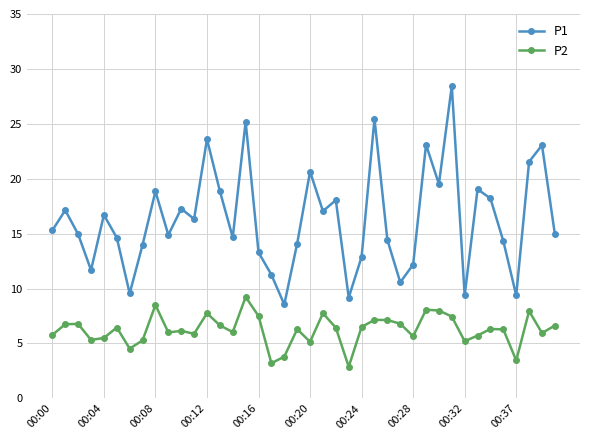

How many data points does each series have?

40